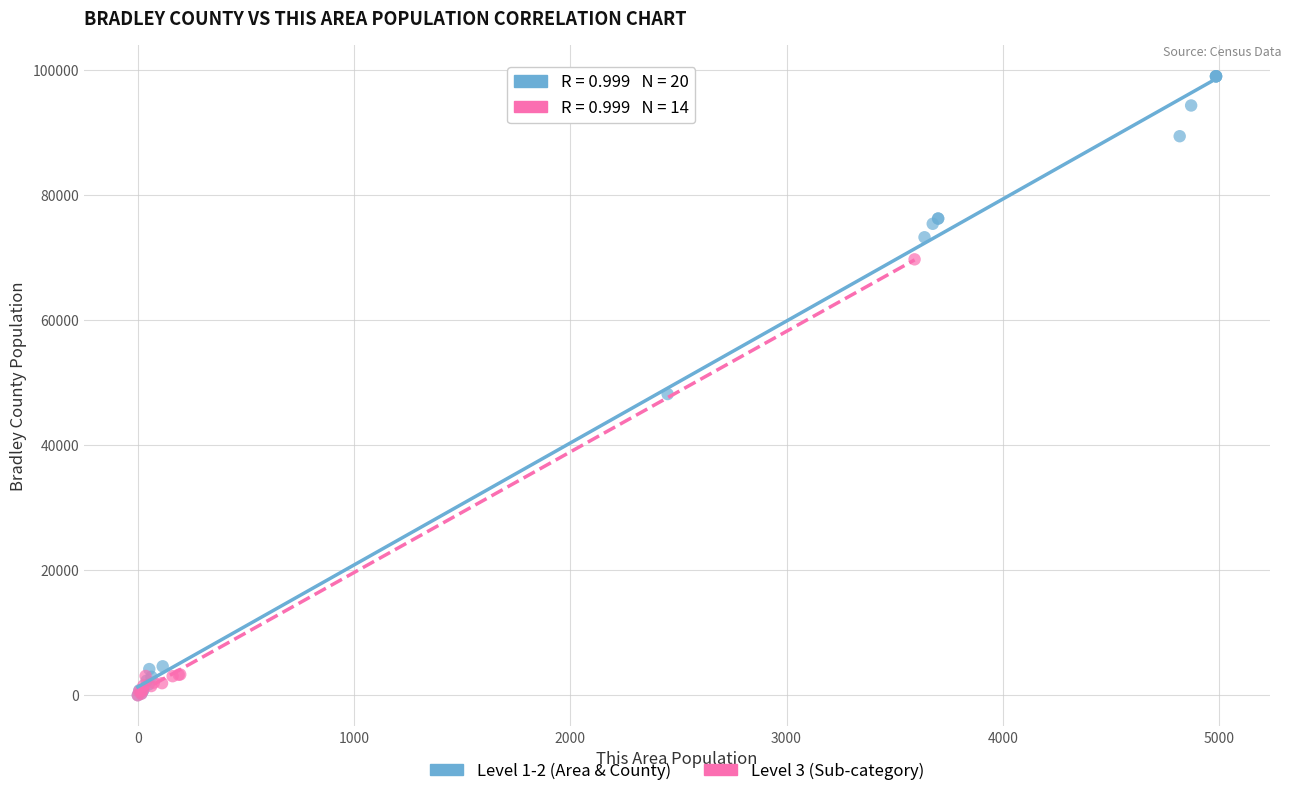

Which series has the largest Y range (max minus min)?

Level 1-2 (Area & County)